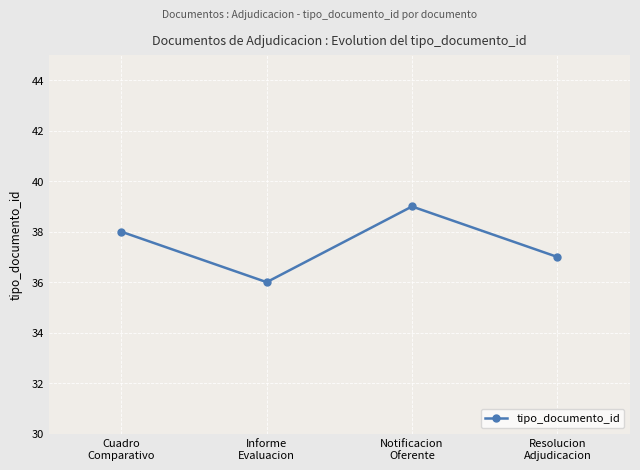

How many lines are shown in the chart?

1